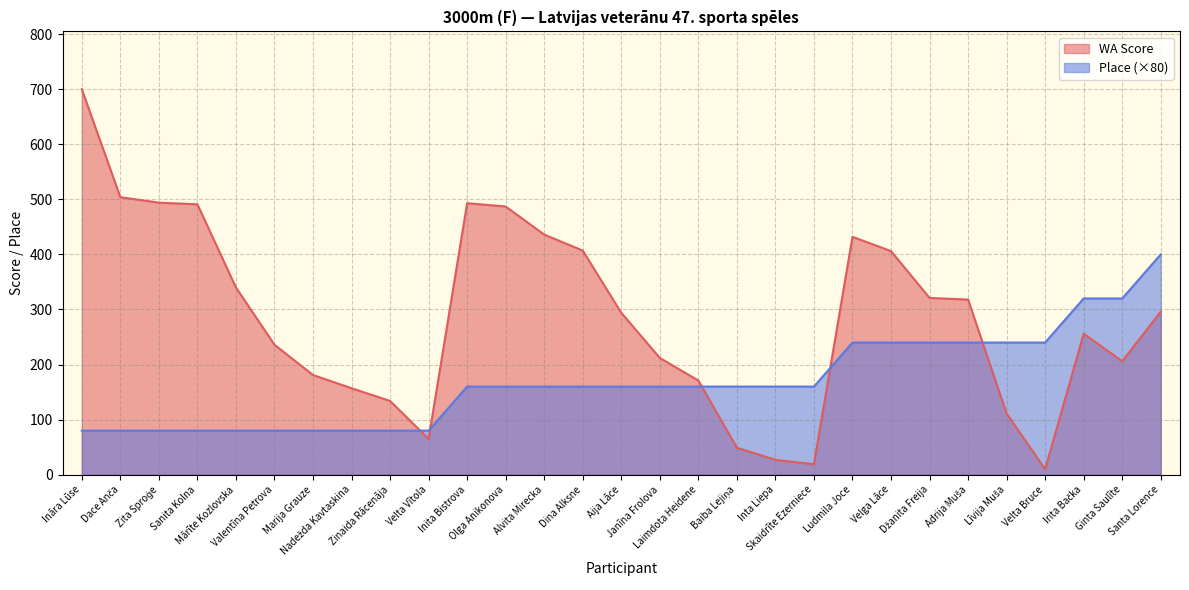

What is the sum of all WA Score values?

8253